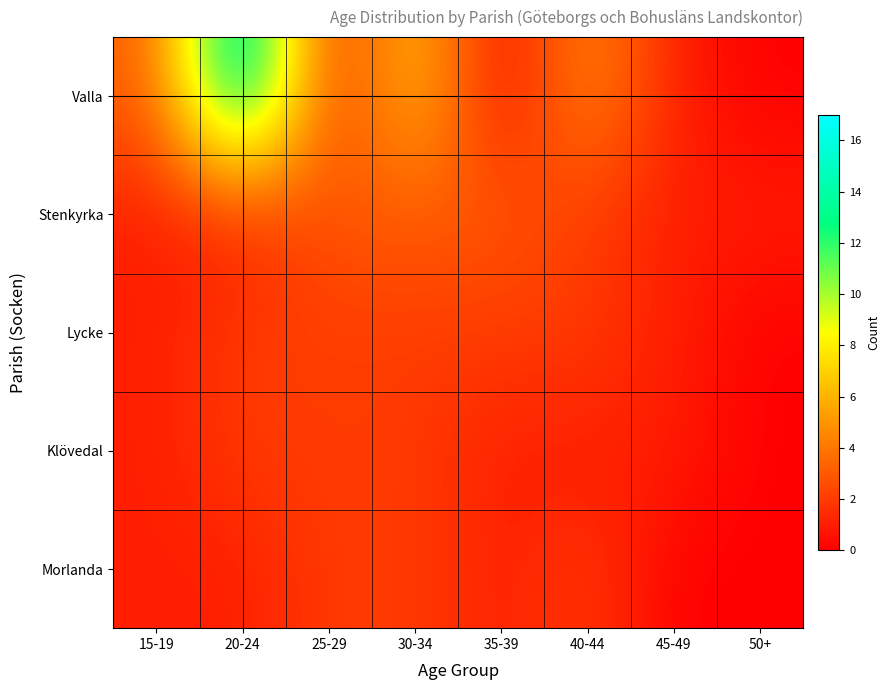

Between 30-34 and 45-49, which series saw the biggest shift?

Valla